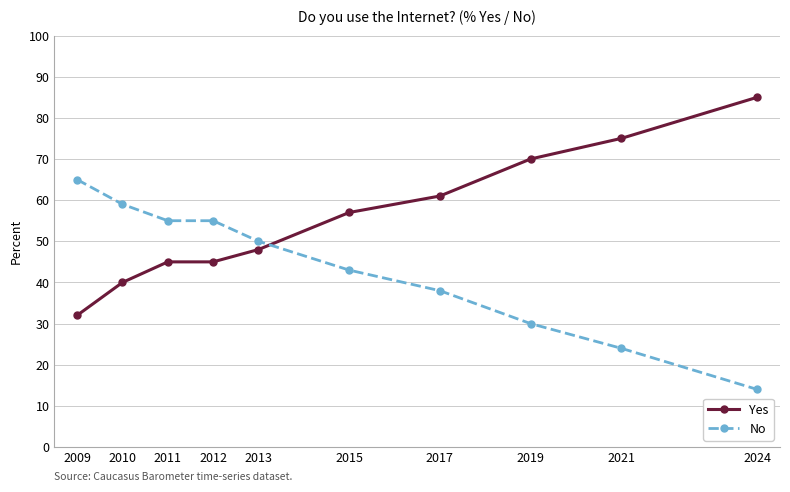

Reading left to right, what are all the values shown in this chart?

Yes: 32	40	45	45	48	57	61	70	75	85
No: 65	59	55	55	50	43	38	30	24	14